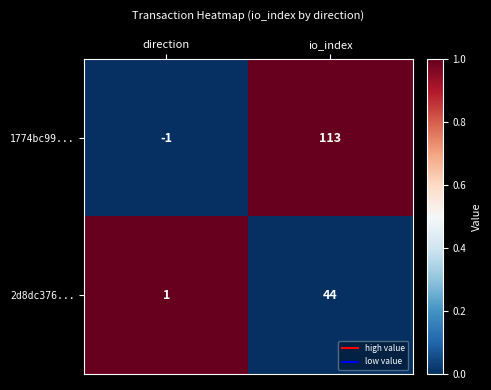

Between direction and io_index, which series saw the biggest shift?

1774bc99...